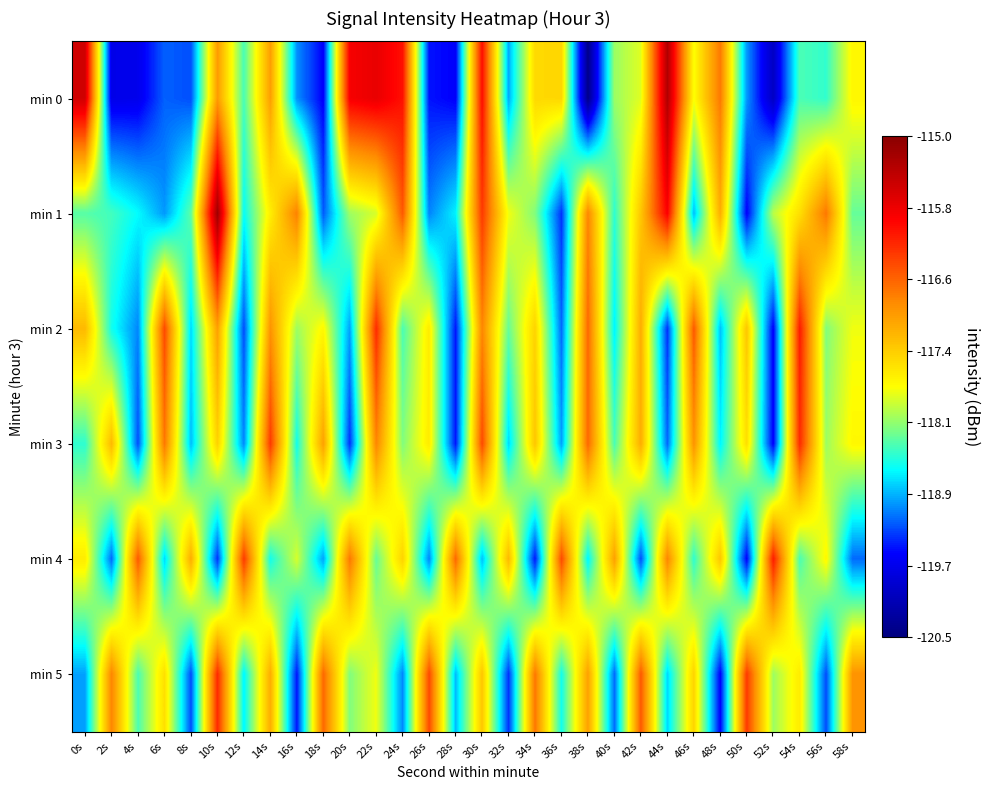

Rank the series by their maximum value, from highest to lowest.

min 1, min 0, min 2, min 4, min 3, min 5